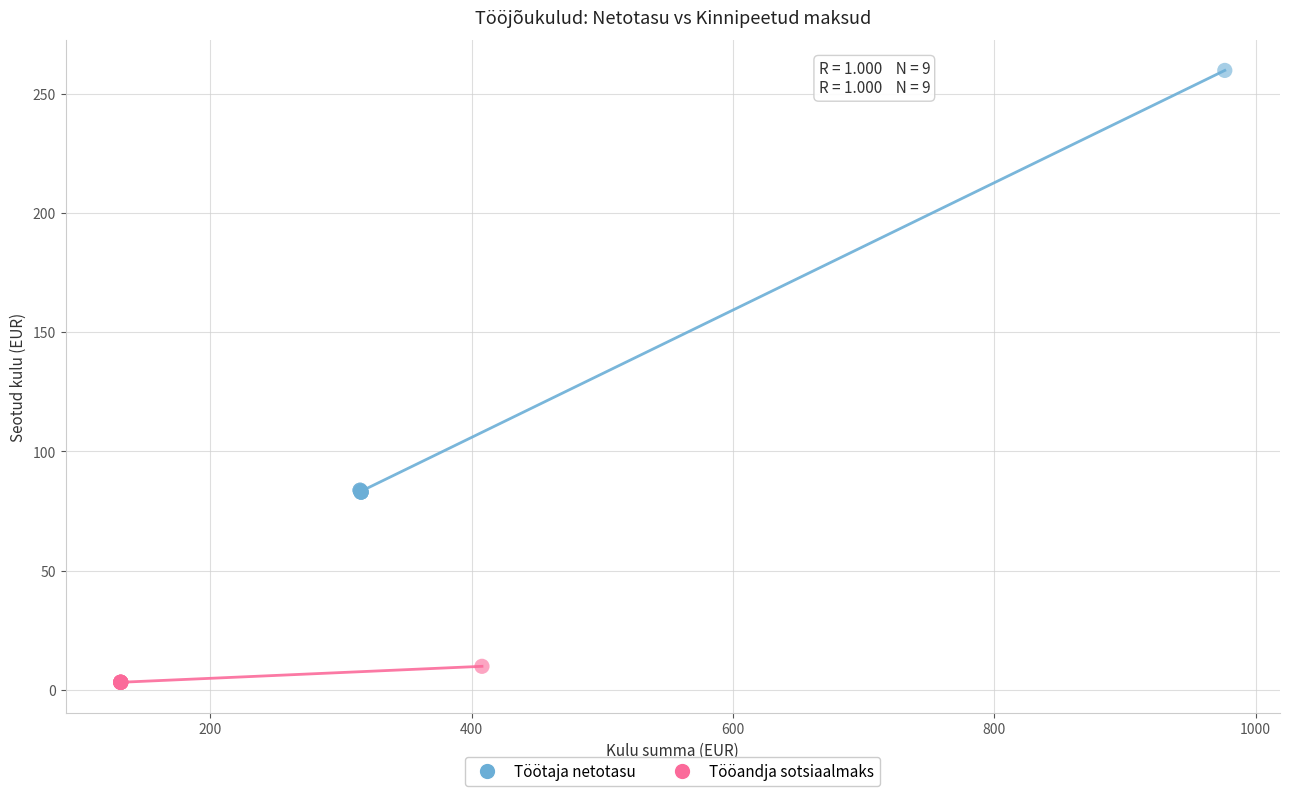

Which series reaches the maximum Y coordinate?

Töötaja netotasu